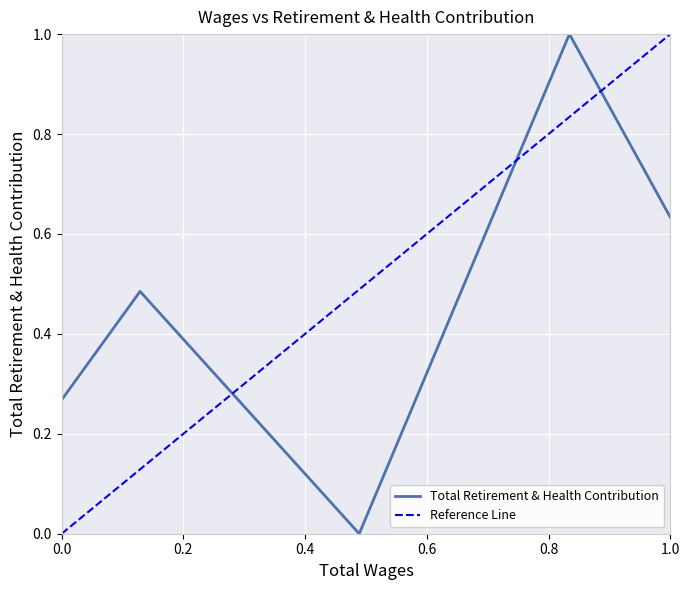

How many points are lower than both their immediate neighbors (excluding endpoints)?

1